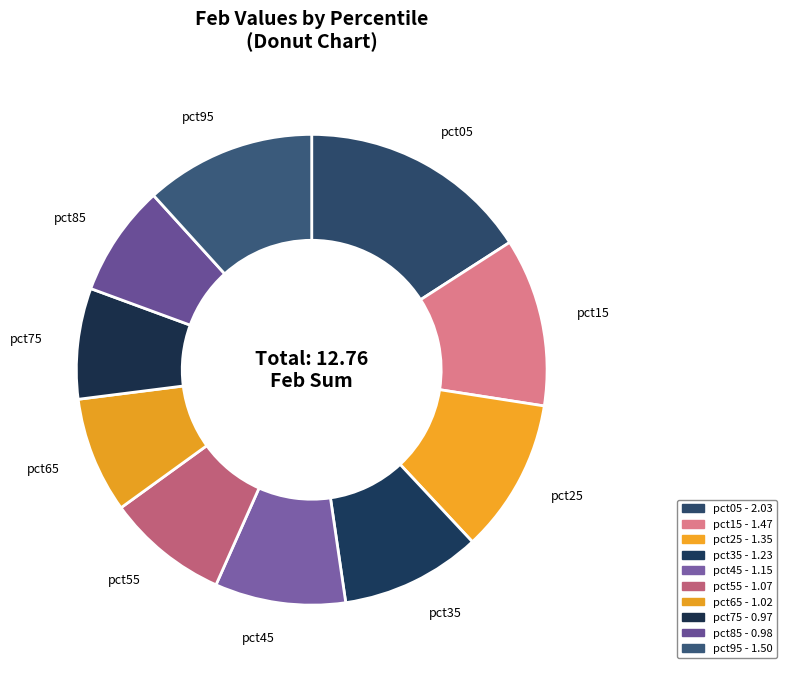

Is there any slice that represents more than half of the pie?

No